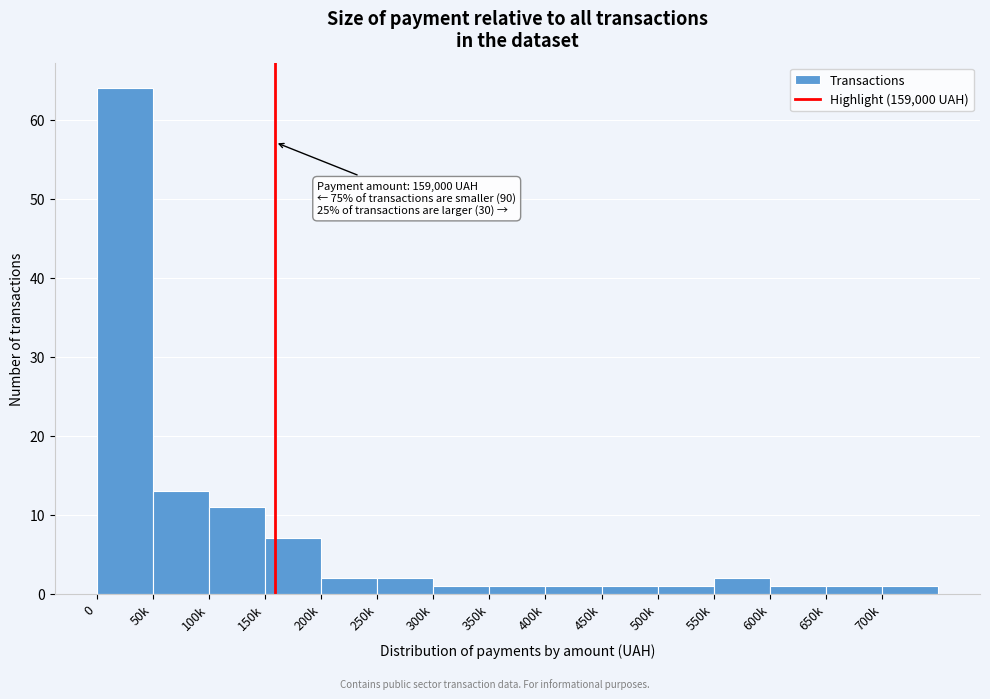

Reading left to right, list all the values displayed in this chart.

0=64	50k=13	100k=11	150k=7	200k=2	250k=2	300k=1	350k=1	400k=1	450k=1	500k=1	550k=2	600k=1	650k=1	700k=1